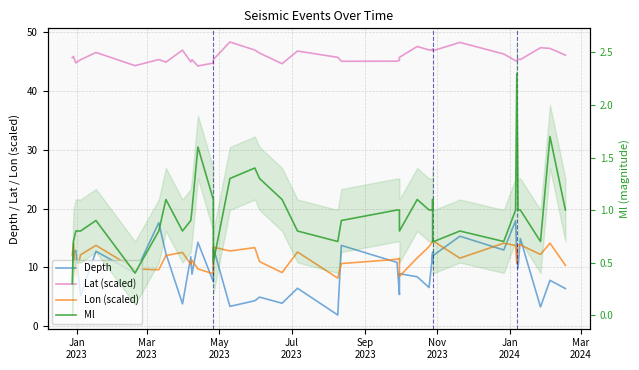

Reading left to right, what are all the values shown in this chart?

Depth: 7.9	12.5	12.9	5.2	12.7	9.0	17.6	12.3	3.8	11.8	8.8	14.3	7.6	13.4	3.4	4.3	5.0	3.9	6.5	1.9	13.7	10.8	5.4	8.9	8.4	6.6	12.2	10.7	12.6	12.2	12.1	15.3	12.9	17.9	12.4	9.8	14.9	3.3	7.8	6.4
Lat (scaled): 45.6	45.9	44.8	45.3	46.5	44.3	45.3	44.9	46.9	44.9	45.3	44.2	44.7	45.3	48.3	46.9	46.4	44.6	46.8	45.7	45.0	45.1	45.2	45.7	47.6	47.0	46.9	47.1	47.0	46.8	46.9	48.2	46.3	45.1	45.1	45.4	45.3	47.3	47.2	46.1
Lon (scaled): 12.0	14.0	8.5	12.1	13.7	9.7	9.6	12.0	12.5	10.5	11.2	9.7	8.9	13.4	12.8	13.4	11.0	9.1	12.6	8.2	10.6	11.4	11.5	8.5	11.6	13.5	14.4	14.4	14.4	14.4	14.4	11.6	14.1	13.7	10.7	13.9	13.8	12.2	14.1	10.4
Ml: 0.3	0.7	0.8	0.8	0.9	0.4	0.8	1.1	0.8	0.9	1.0	1.6	1.1	0.5	1.3	1.4	1.3	1.1	0.8	0.7	0.9	1.0	1.0	0.8	1.1	1.0	1.0	1.1	0.8	0.7	0.7	0.8	0.7	1.0	2.3	1.0	1.0	0.7	1.7	1.0